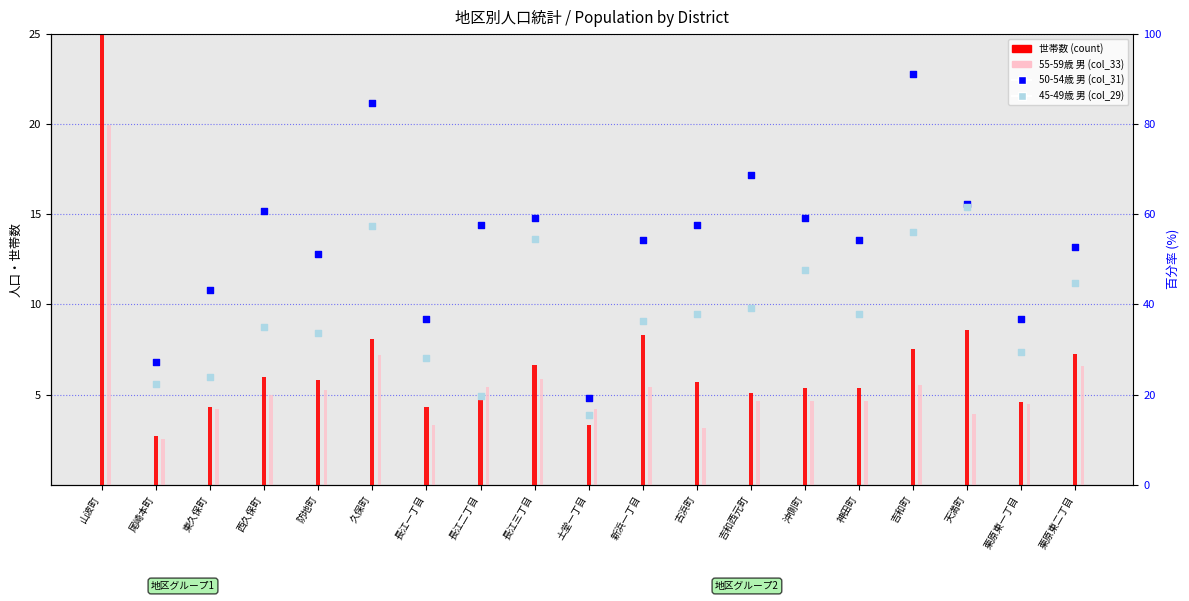

Is the value of col_33男 (55-59) at 西久保町 greater than the value of col_29男 (45-49) at 山波町?

No